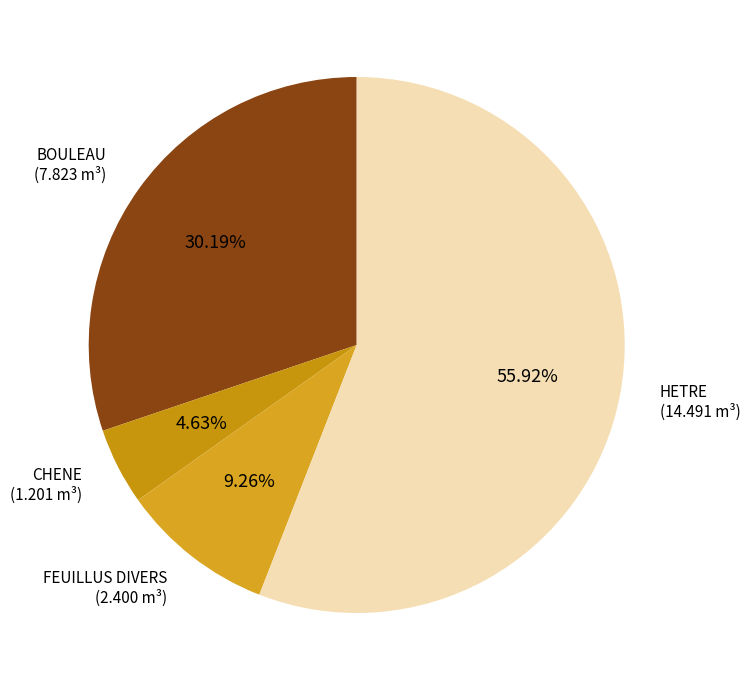

Which category accounts for the majority?

HETRE